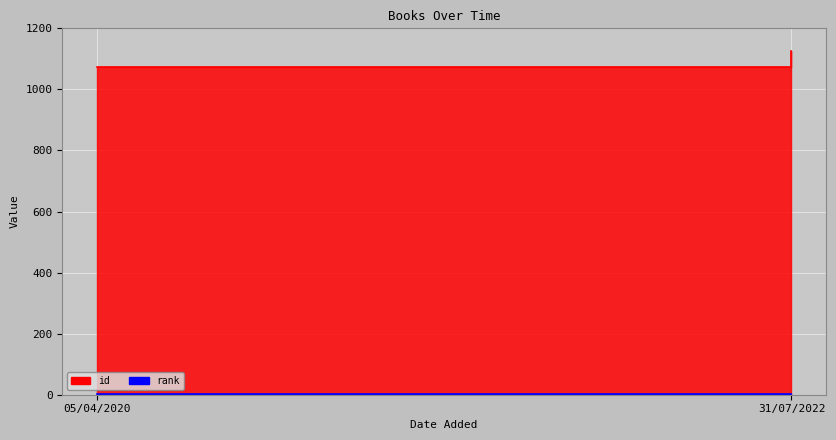

True or false: id has a value of 1127 at 31/07/2022.

True